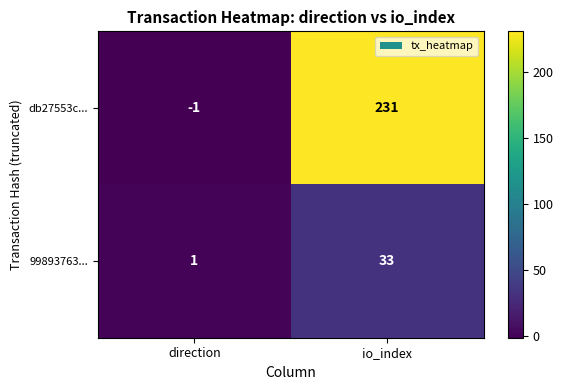

Rank the series by their maximum value, from highest to lowest.

db27553c..., 99893763...